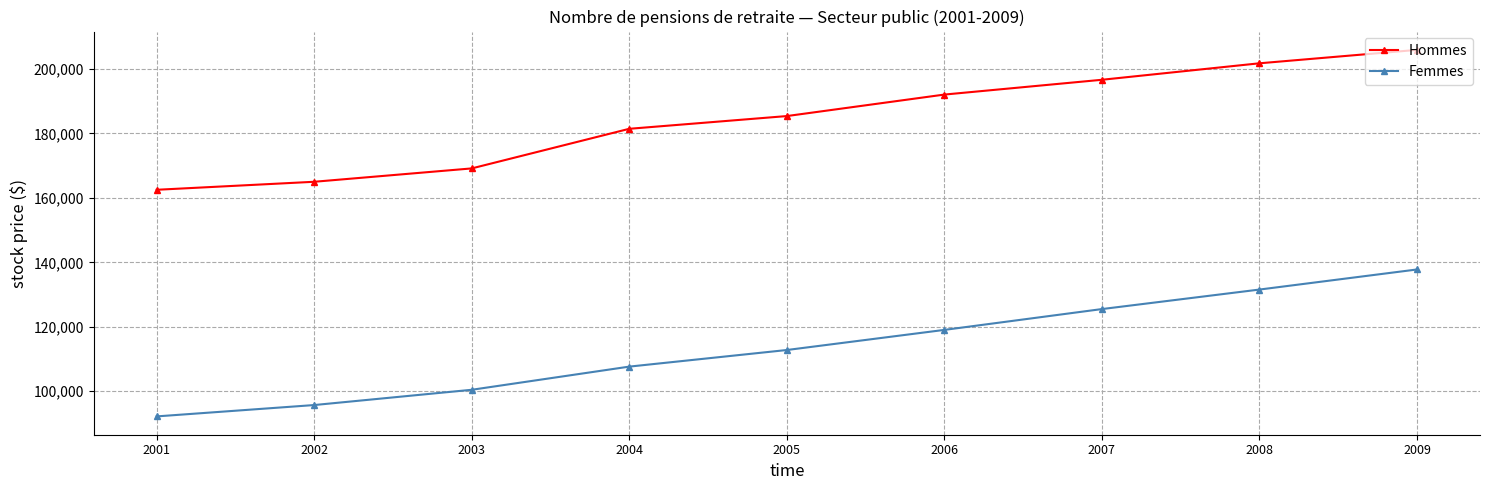

What are all the series names shown in the legend?

Hommes, Femmes